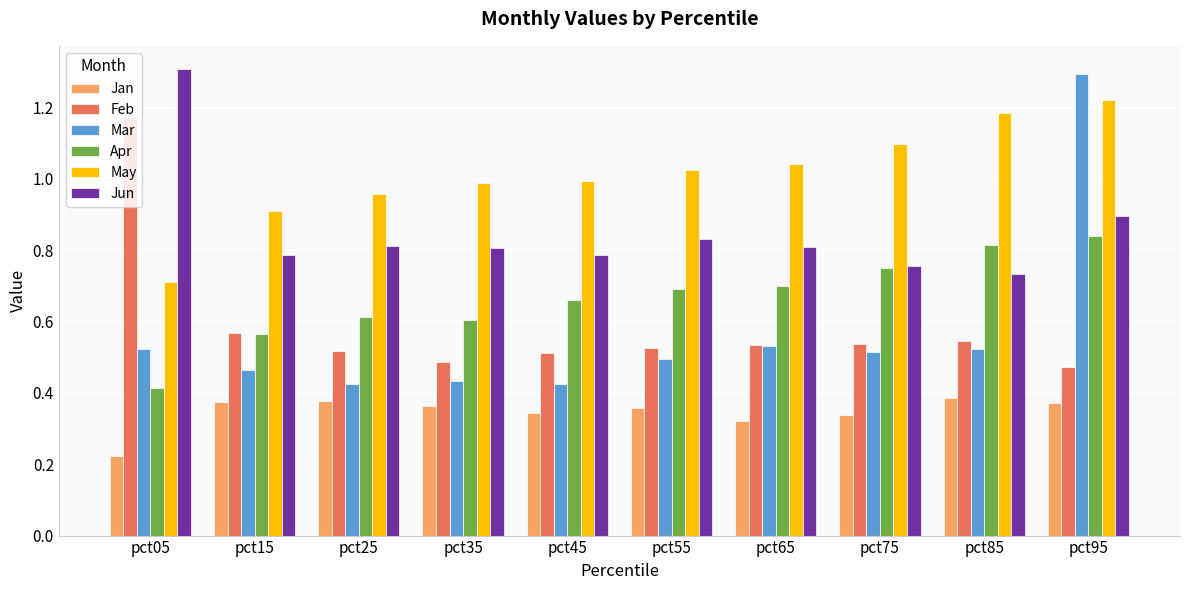

What is the sum of the Apr values at pct75 and pct35?

1.4